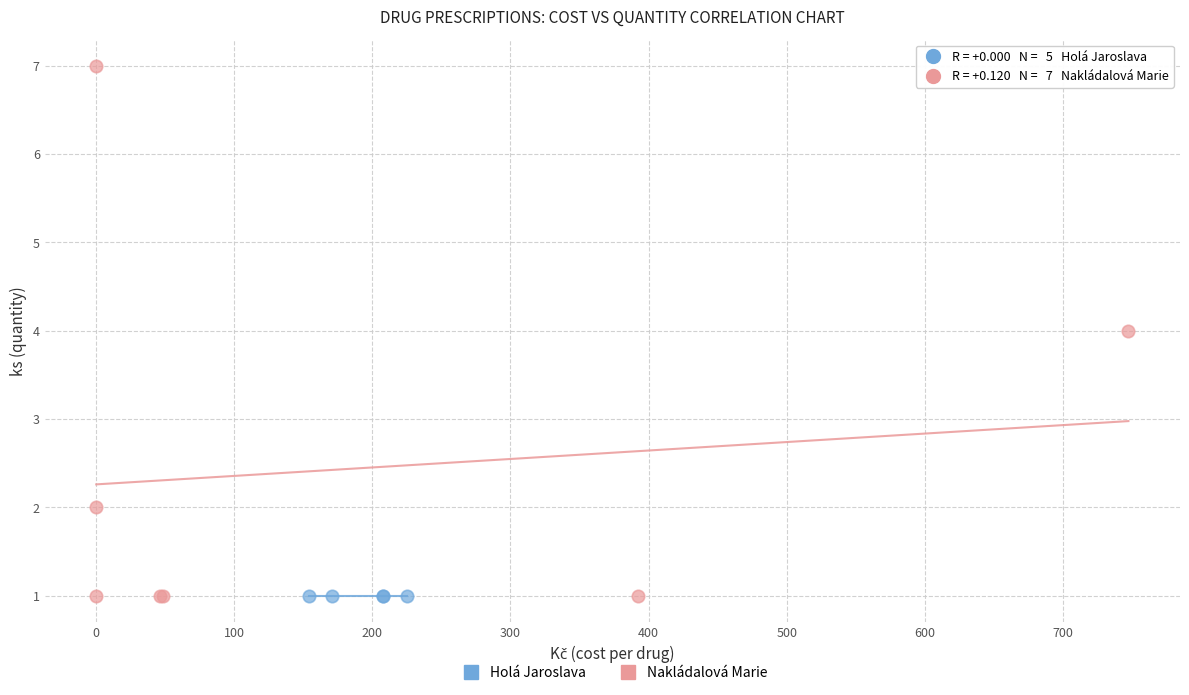

Which series reaches the maximum Y coordinate?

Nakládalová Marie